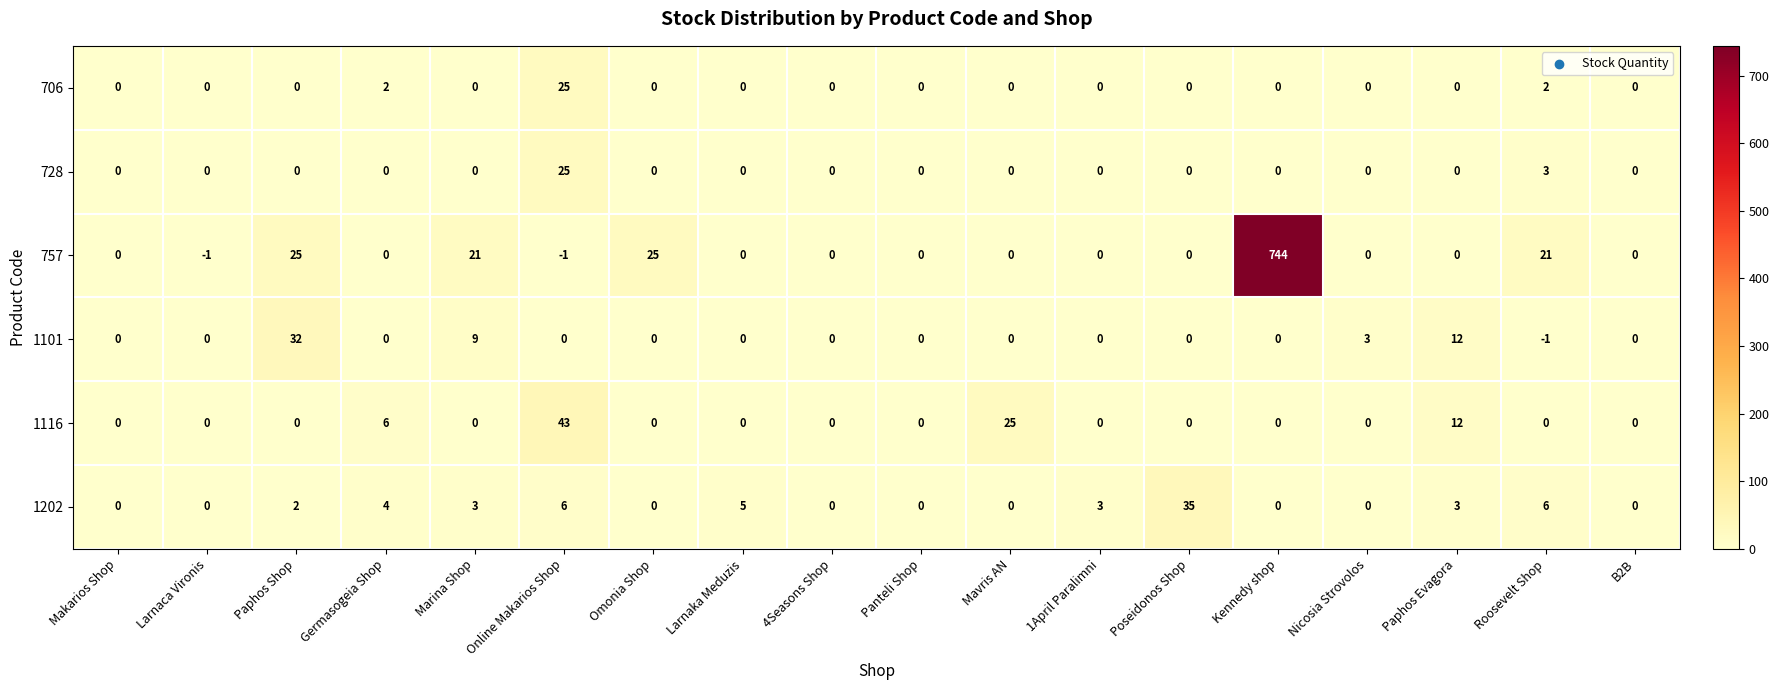

The 1116 series shows 25 at Mavris AN. True or false?

True